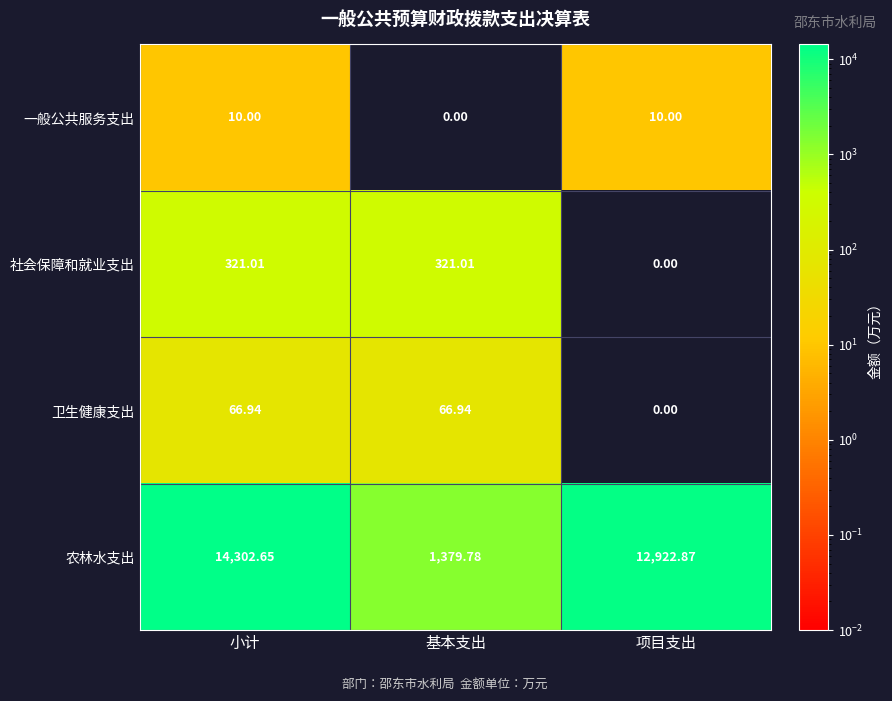

How many data points in 卫生健康支出 are above 66?

2